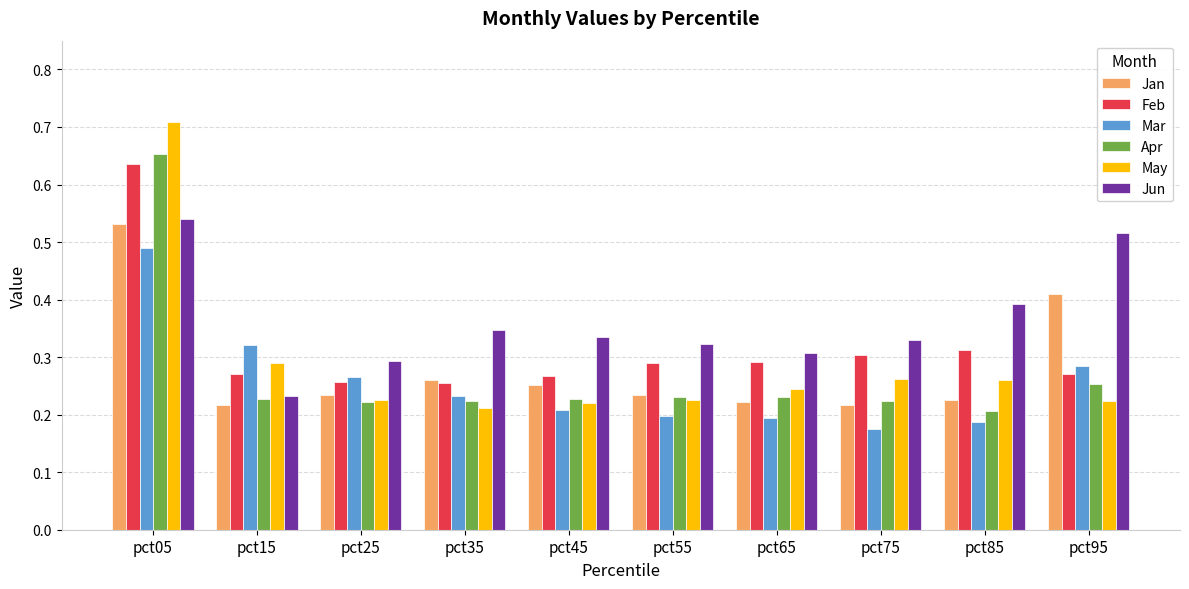

The Mar series shows 0.3 at pct95. True or false?

True